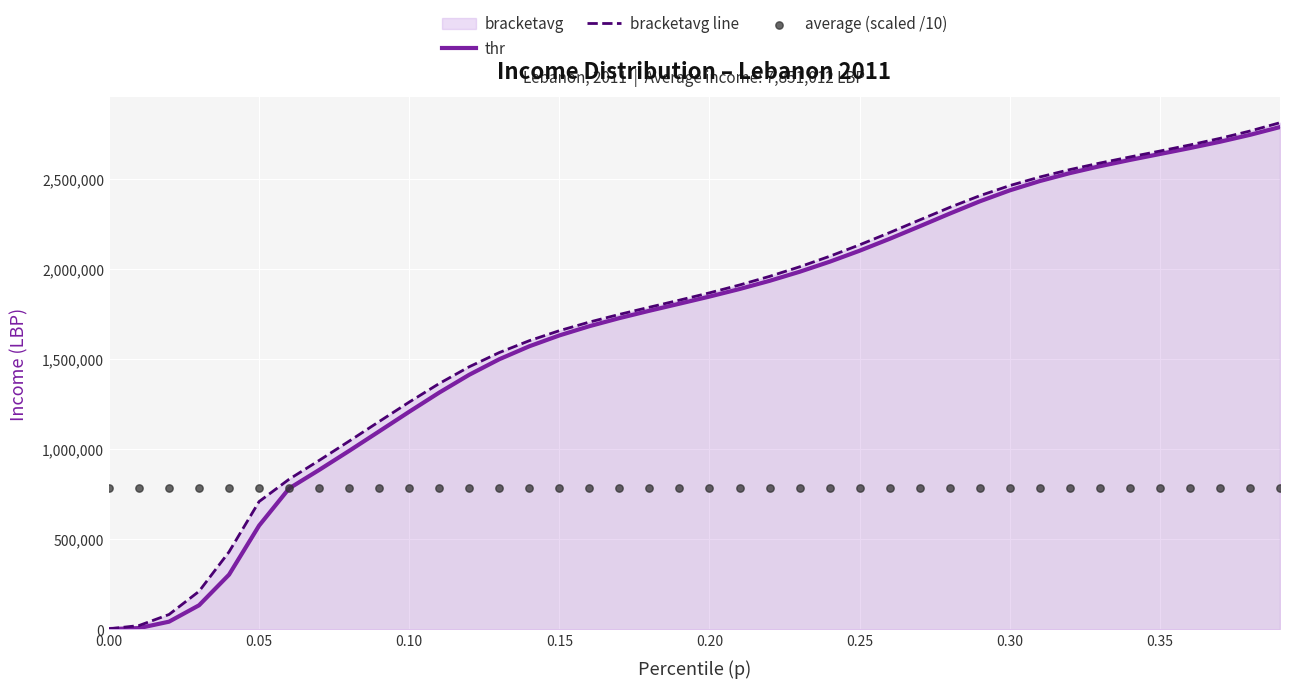

Which series contains the lowest Y value?

thr